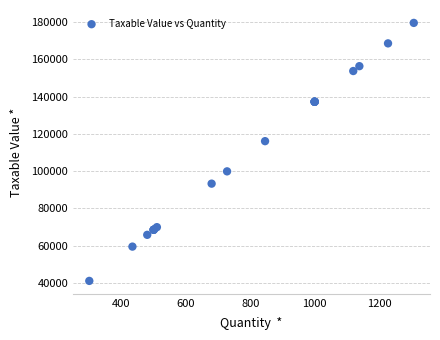

What Y value in the scatter plot is closest to 110324?

116088.1